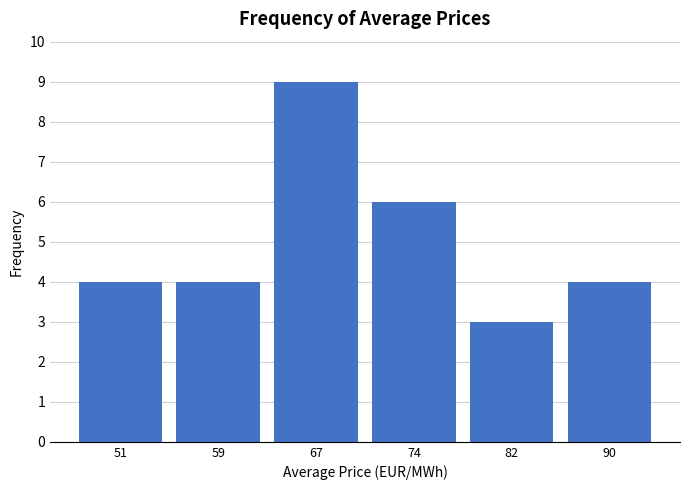

Reading left to right, list every bar in this chart as the range it spans on the x-axis followed by its height. Neither the bar edges nor the heights are printed on the chart, so give them approximately, as read against the axes.

47 to 55: 4
55 to 63: 4
63 to 70: 9
70 to 78: 6
78 to 86: 3
86 to 94: 4